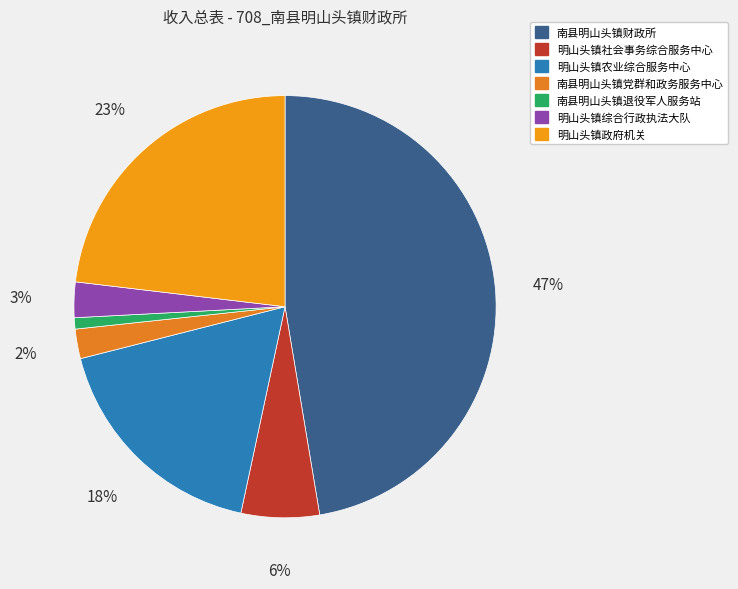

How many segments does this pie chart have?

7